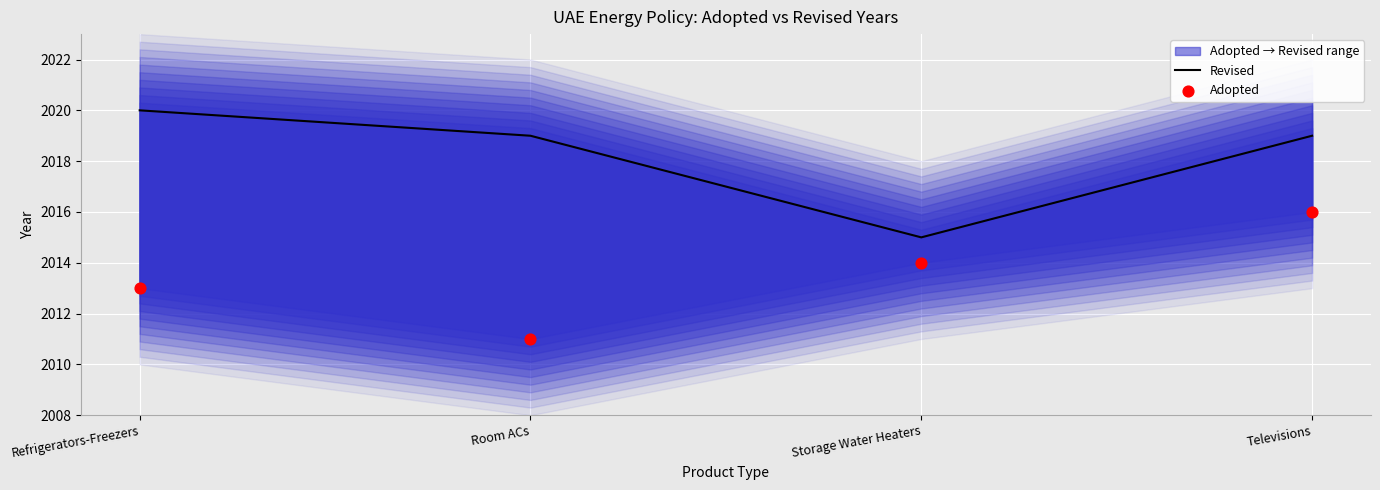

Which series has the widest spread of Y values?

Revised